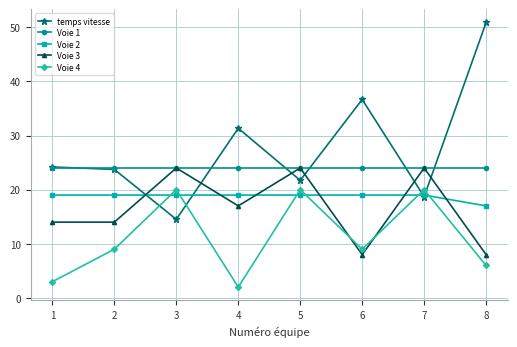

What is the maximum value shown in the chart?

50.9